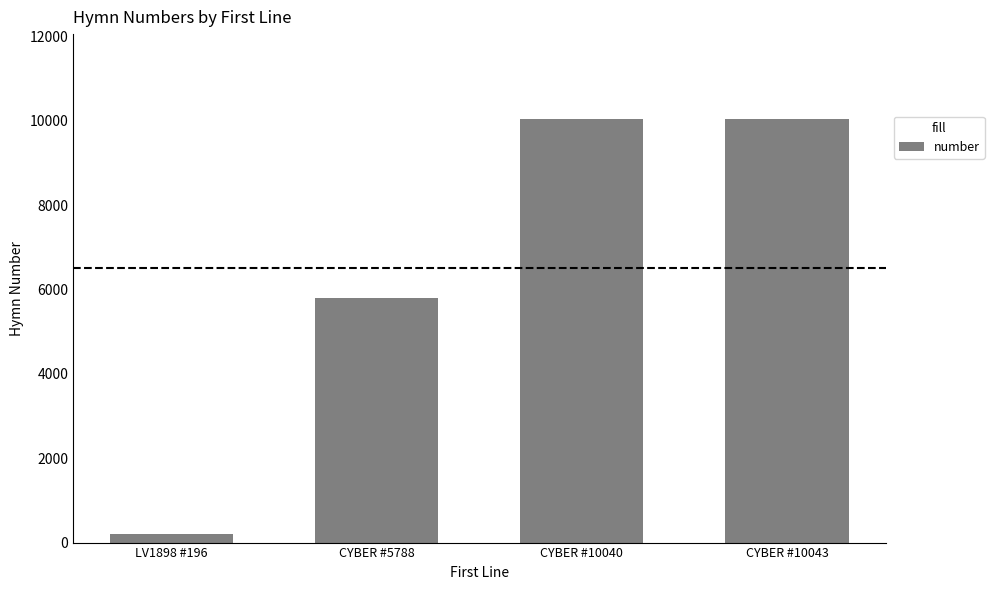

Approximately how many times larger is the value at CYBER #10040 compared to CYBER #5788?

1.7